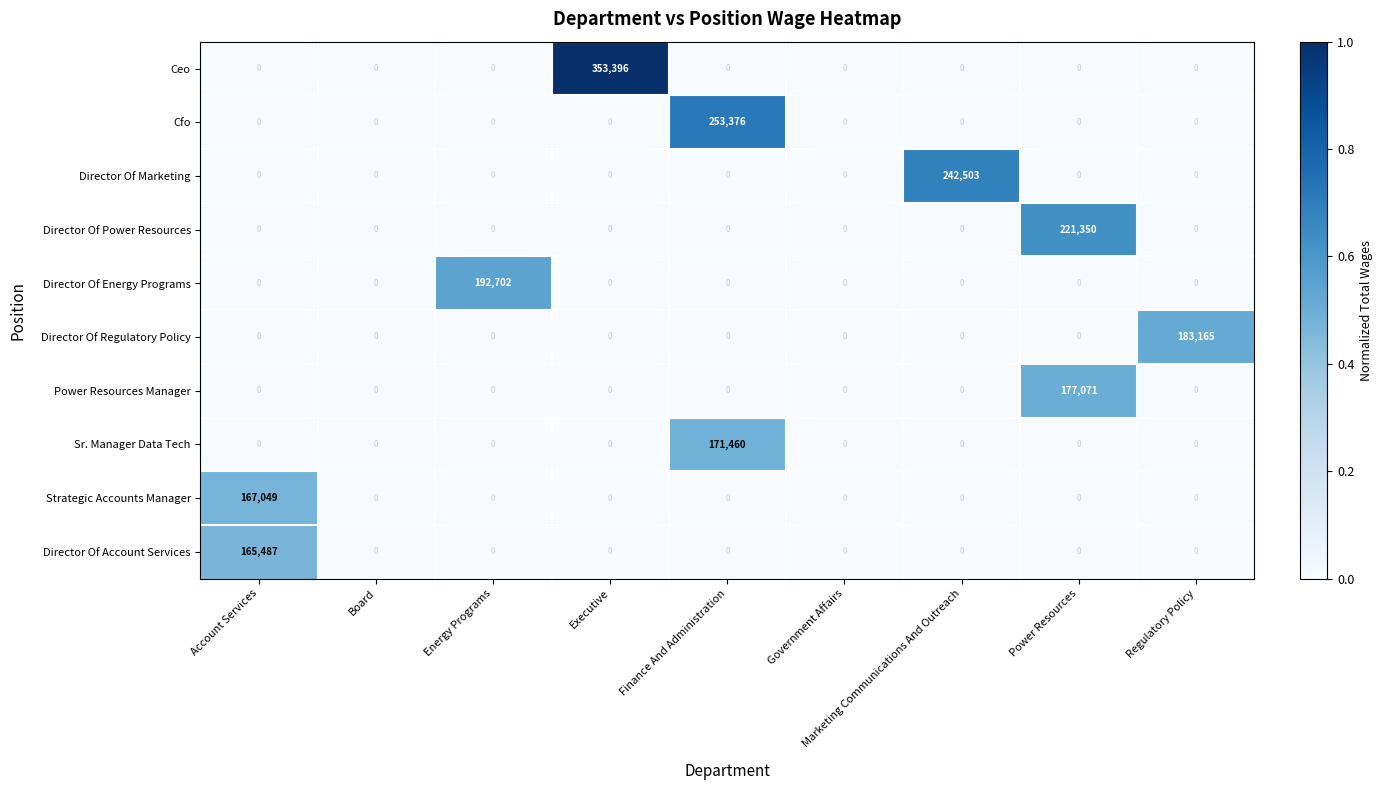

How many series are shown in this chart?

10